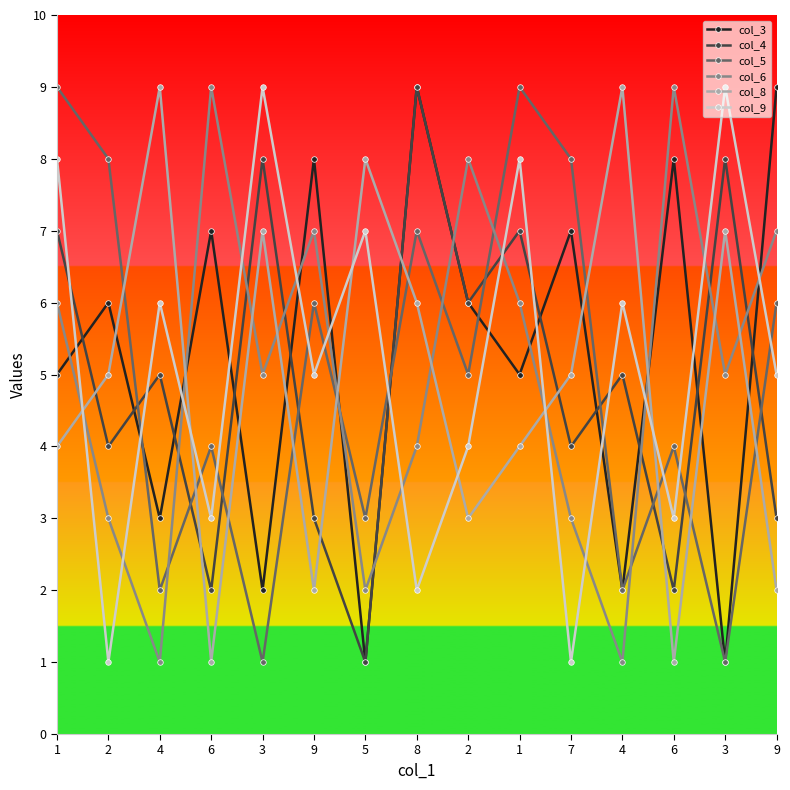

True or false: col_3 has more than 1 points higher than both neighbors.

True